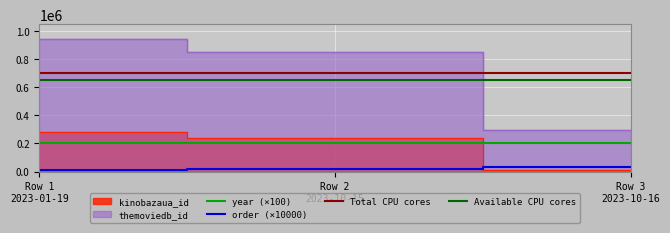

What is the value of the order point at the 1st from the left?

10000